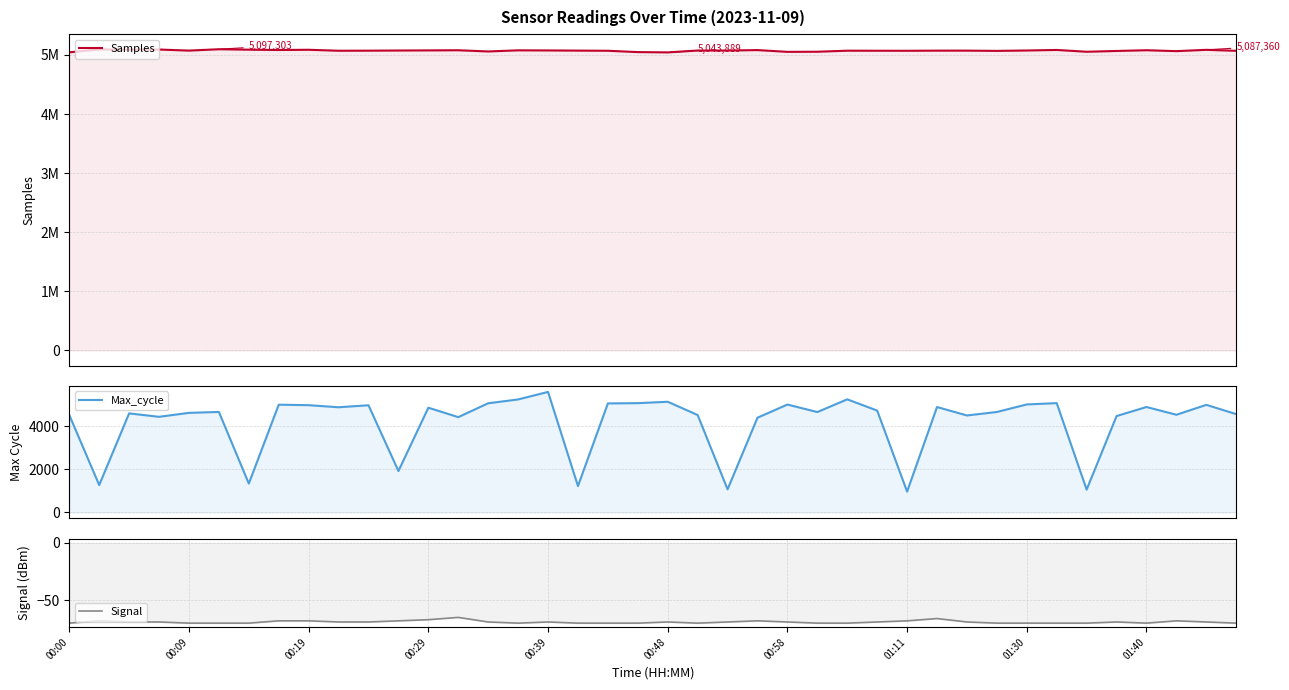

How many data points in Samples are above 5074179?

19